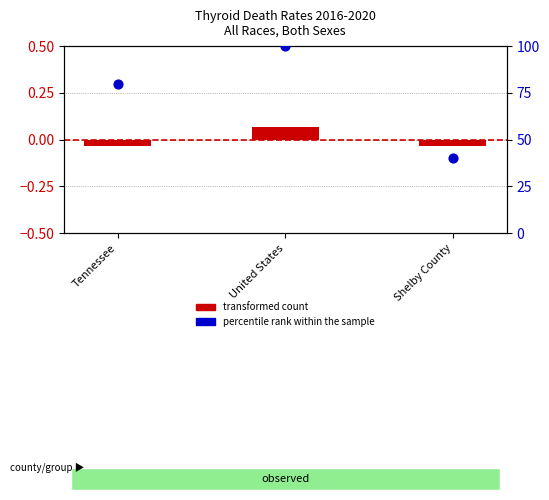

Which series has the widest spread of Y values?

percentile rank within the sample